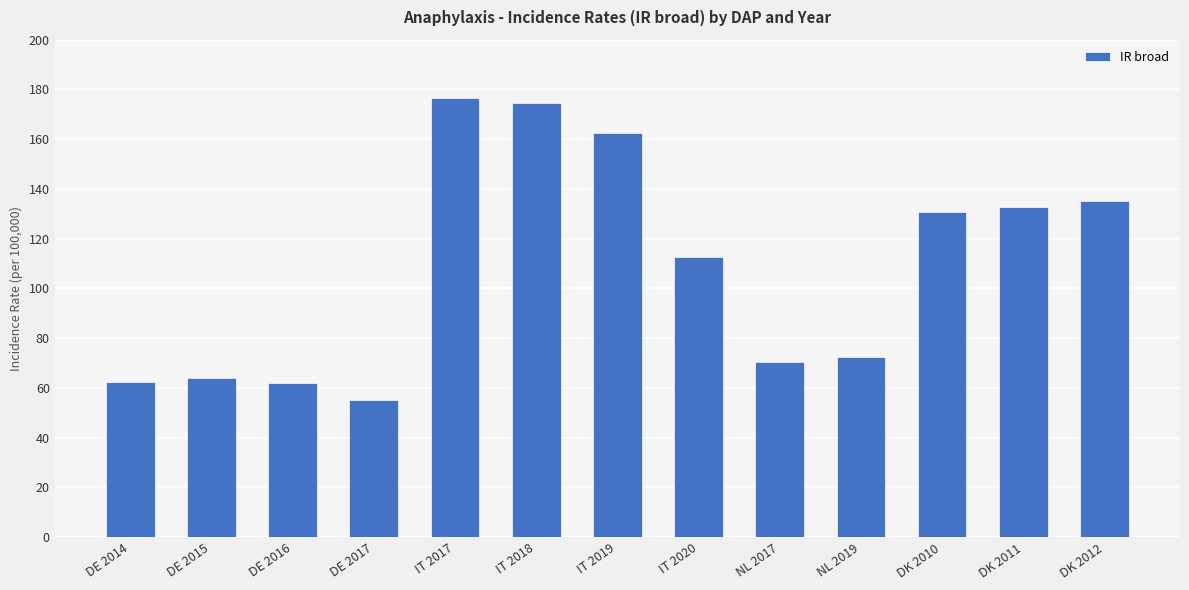

What position from the right is DK 2012?

1